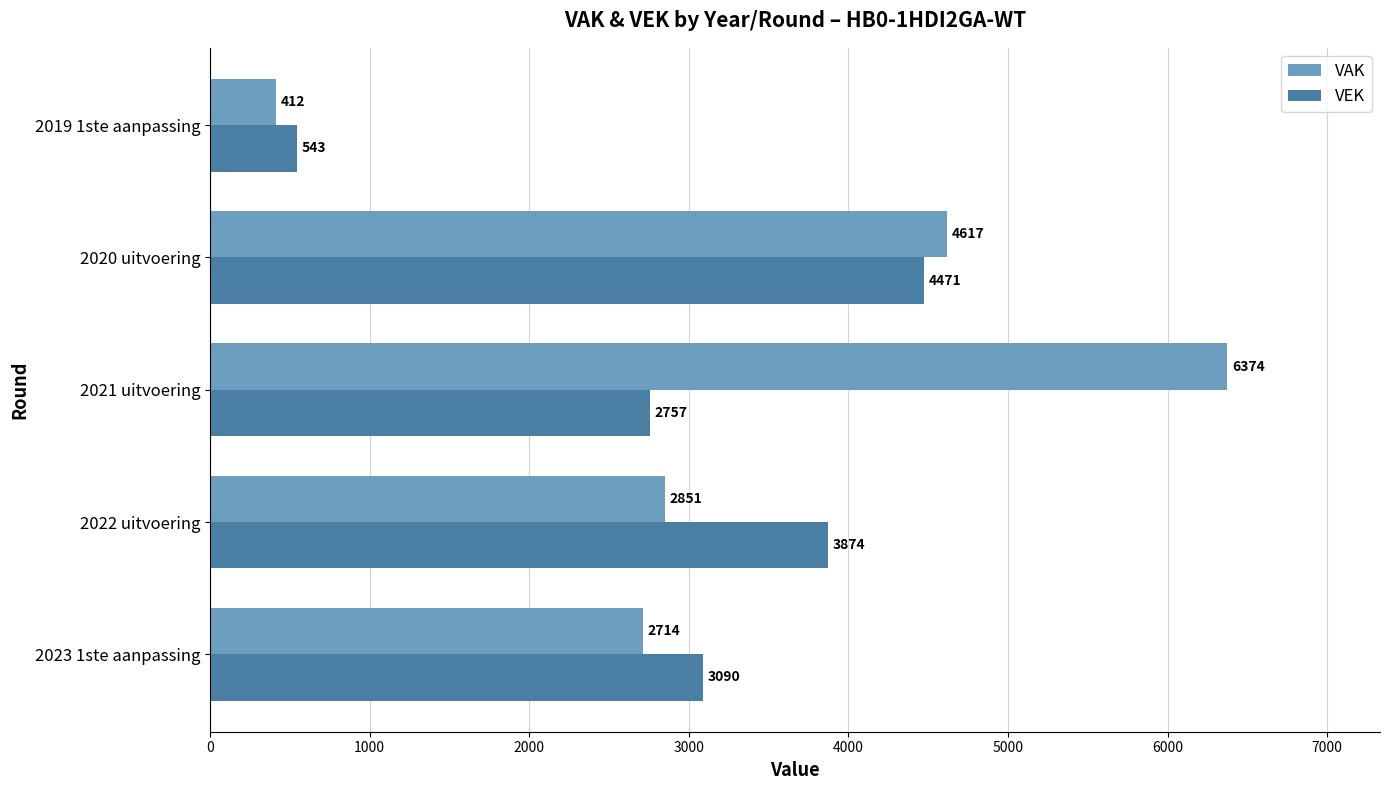

At which category is the sum across all series the highest?

2021 uitvoering